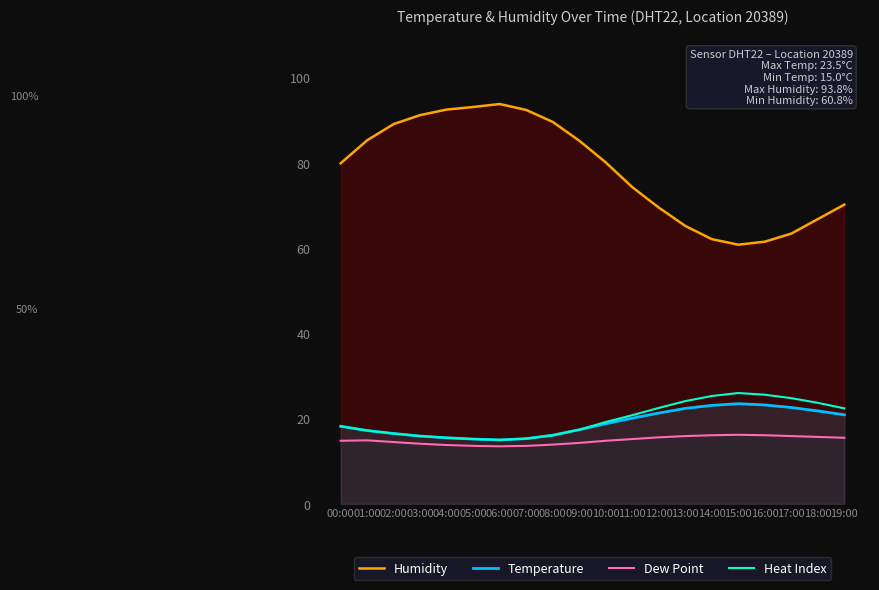

What position from the right is 05:00?

15